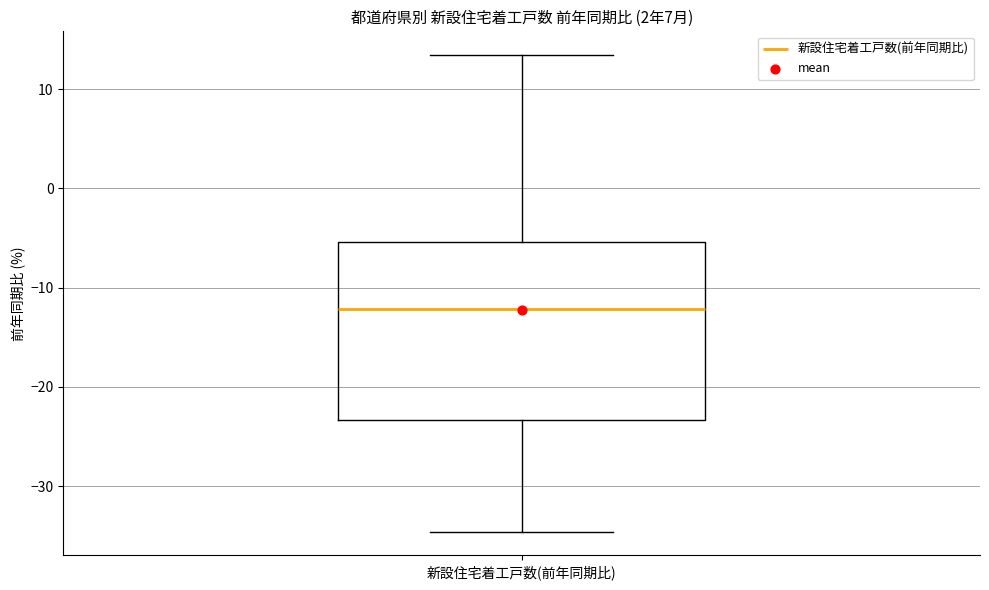

Transcribe this box plot: give where the median line is, the range the box spans, and where the two whiskers end, as read against the y-axis. The values are not printed on the chart, so give them approximately, as read against the axis.

median -12, box -23 to -5, whiskers -35 to 13